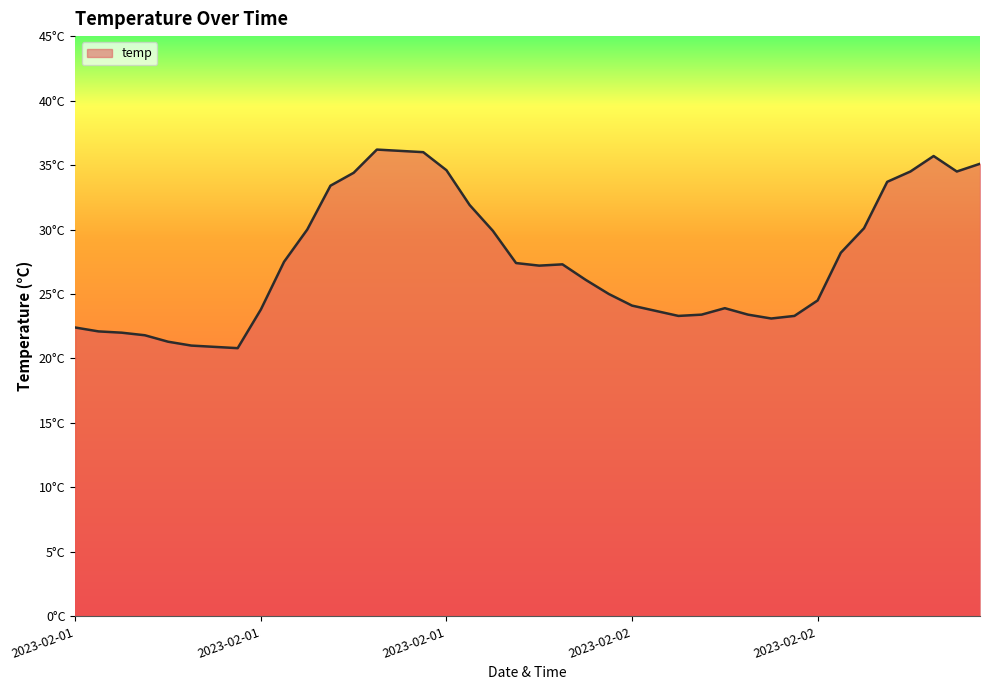

Reading right to left, transcribe all the data shown in this chart.

35.1	34.5	35.7	34.5	33.7	30.1	28.2	24.5	23.3	23.1	23.4	23.9	23.4	23.3	23.7	24.1	25.0	26.1	27.3	27.2	27.4	29.9	31.9	34.6	36.0	36.1	36.2	34.4	33.4	30.0	27.5	23.8	20.8	20.9	21.0	21.3	21.8	22.0	22.1	22.4